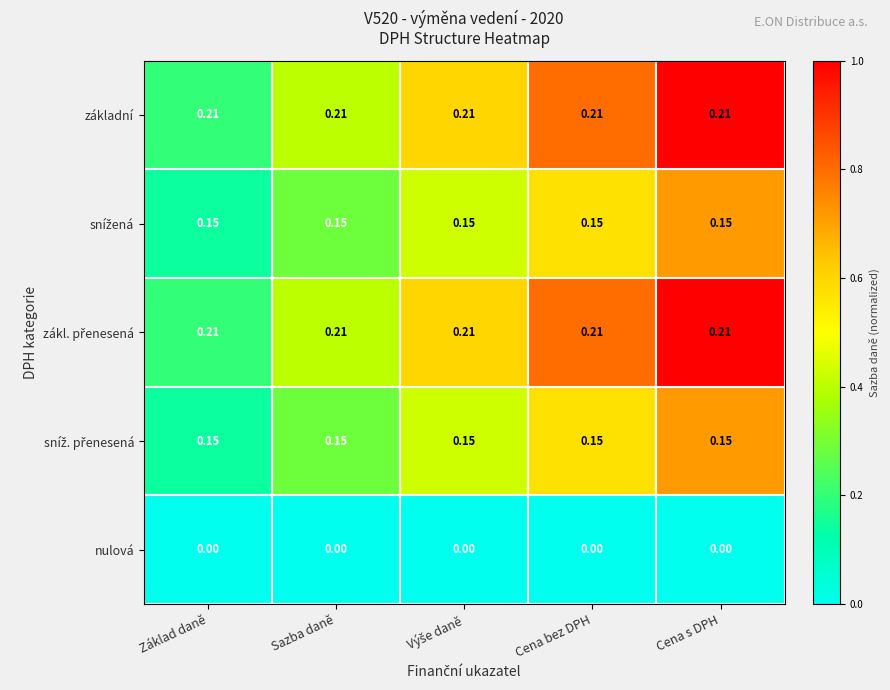

How many categories are shown in the chart?

5